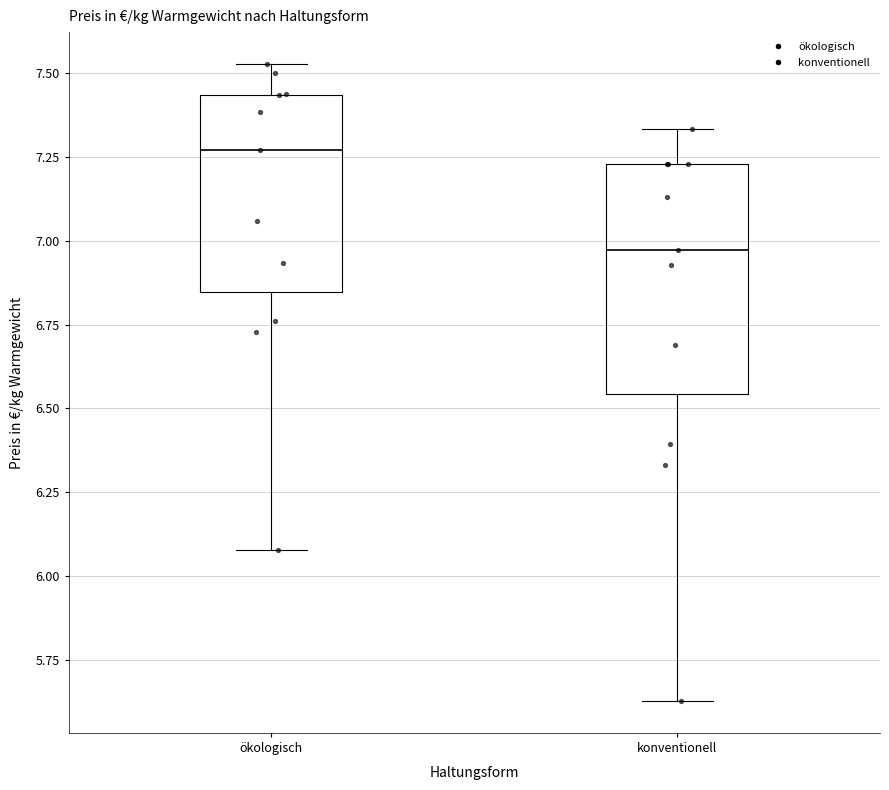

Where is the upper edge of the box for ökologisch on the y-axis? The values are not printed on the chart, so give them approximately, as read against the axis.

7.45